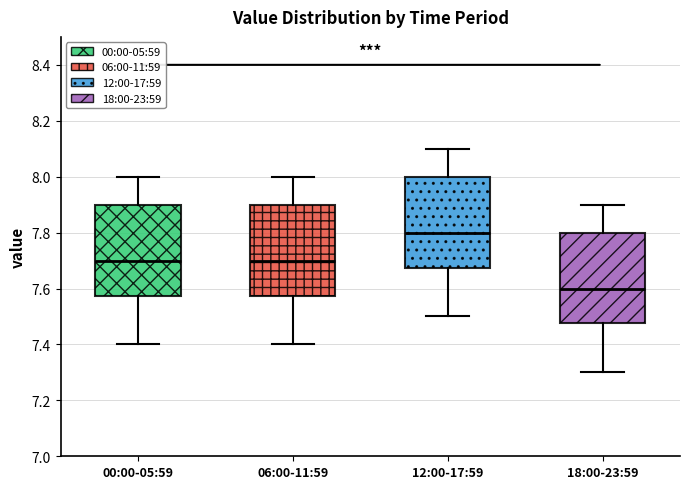

Where does the median line of the box for 18:00-23:59 sit on the y-axis? The values are not printed on the chart, so give them approximately, as read against the axis.

7.60